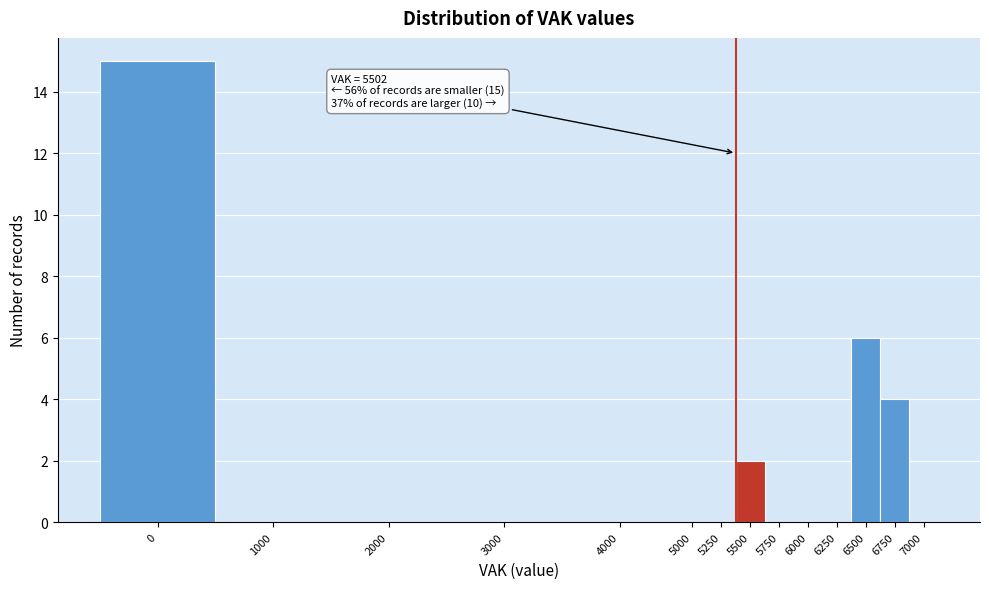

Reading left to right, list all the values displayed in this chart.

0=15	1000=0	2000=0	3000=0	4000=0	5000=0	5250=0	5500=2	5750=0	6000=0	6250=0	6500=6	6750=4	7000=0